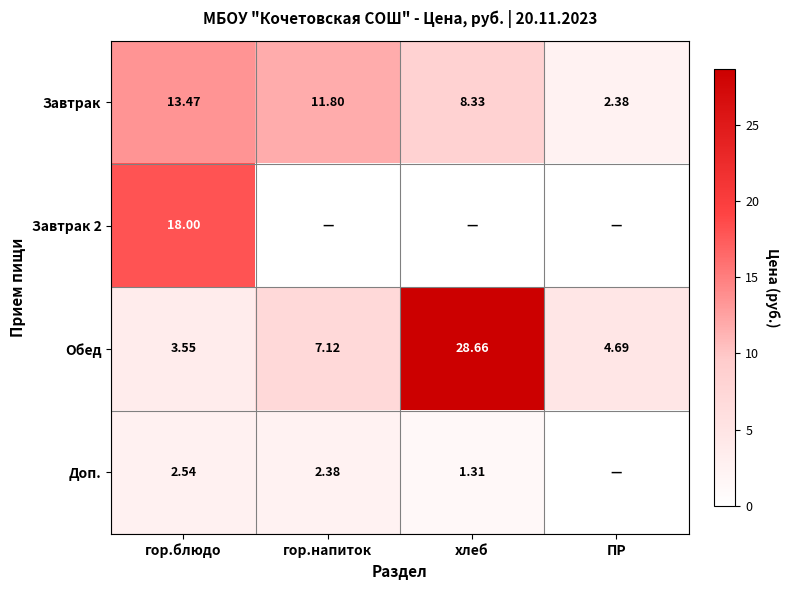

Between гор.блюдо and ПР, which is larger?

гор.блюдо